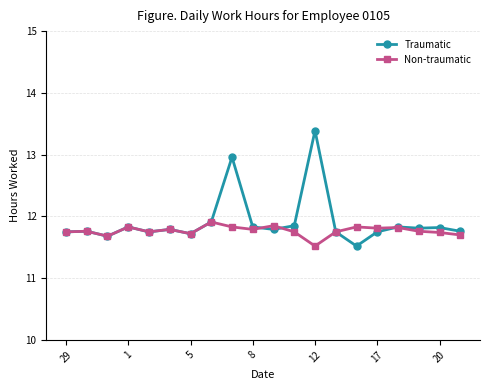

True or false: Traumatic and Non-traumatic cross at least once.

True